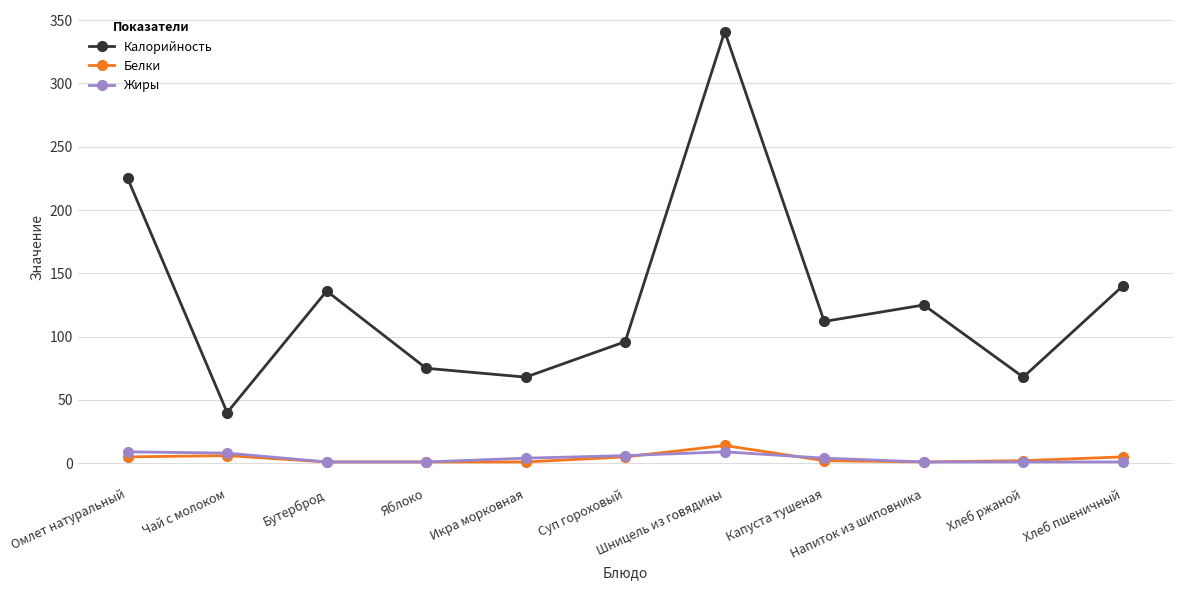

What is the lowest value of the Жиры series?

1